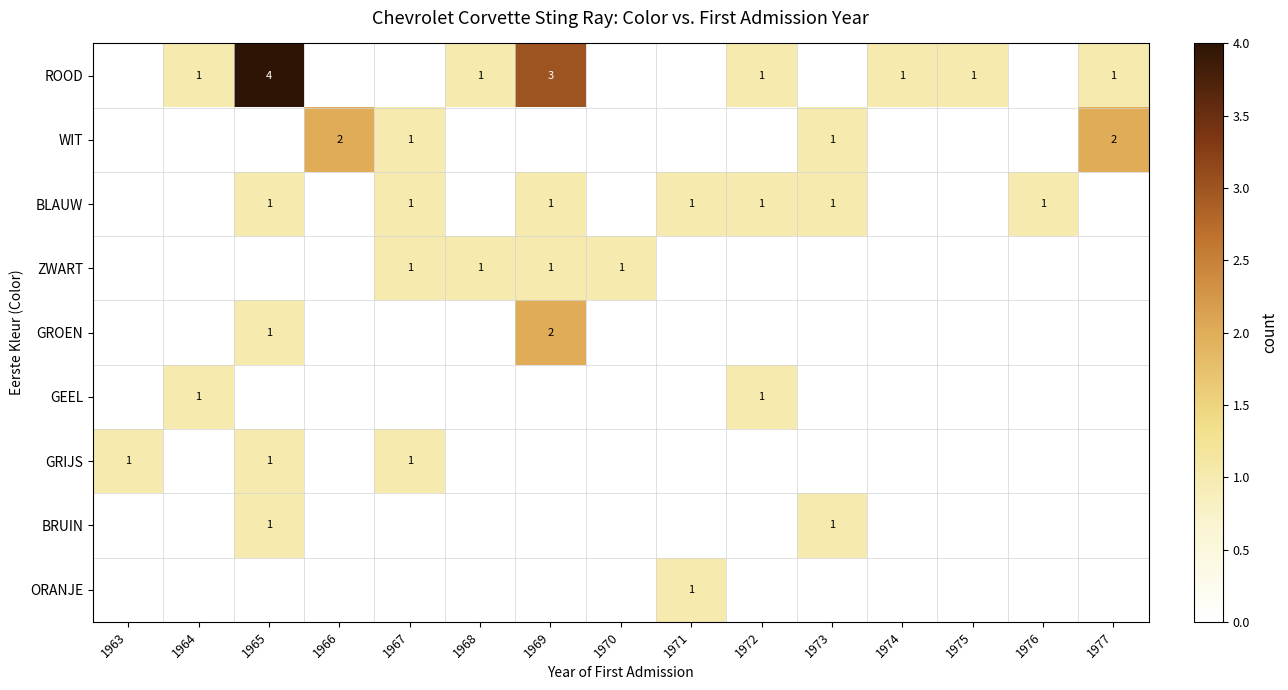

At which category is the sum across all series the highest?

1965